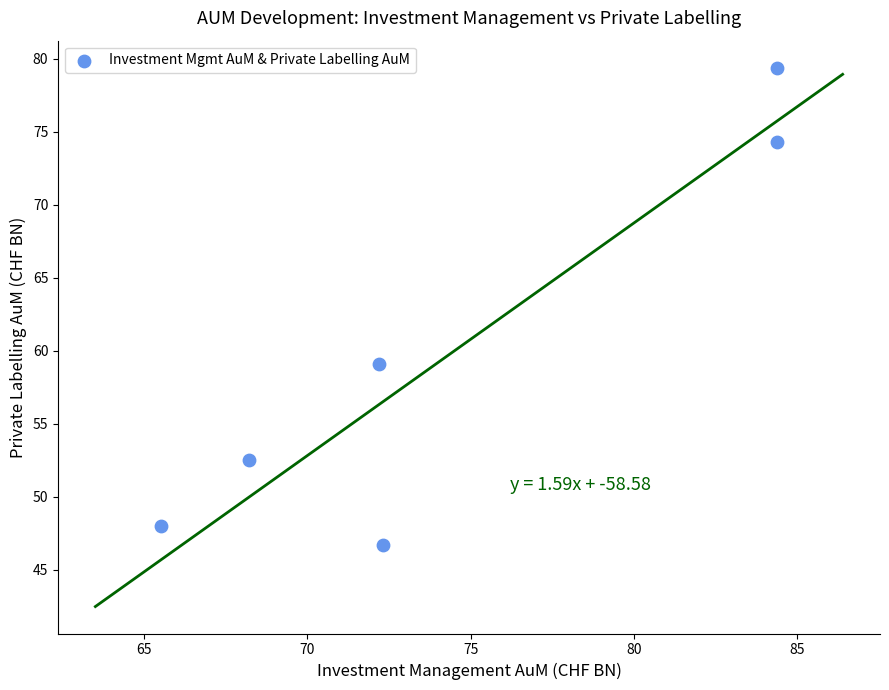

What Y value in the scatter plot is closest to 63?

59.1